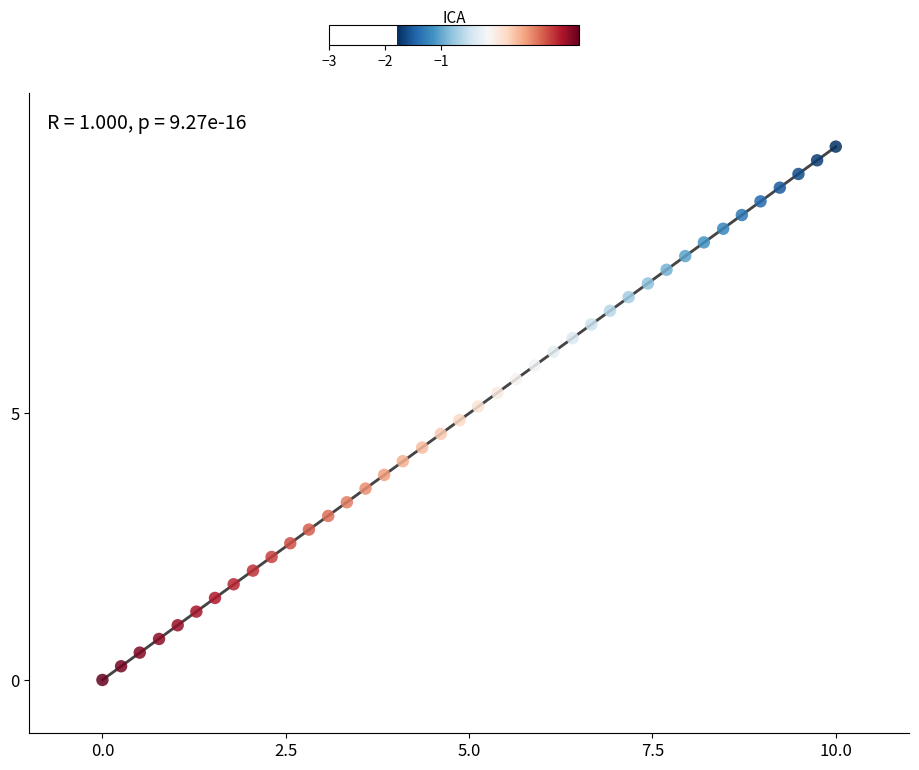

What is the range of Y values (max minus min)?

10.0